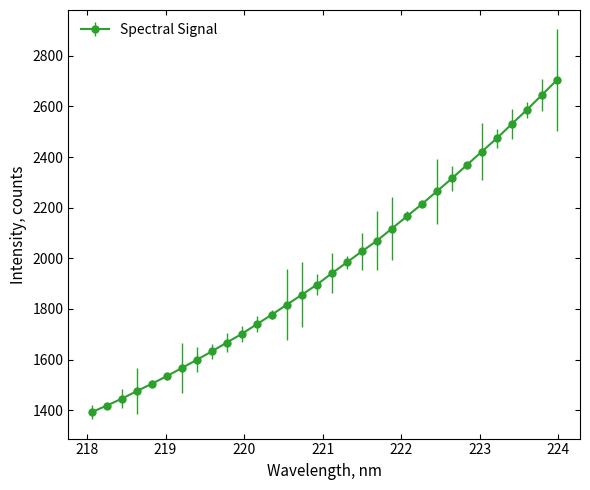

What is the difference between the maximum and minimum values?

1310.9